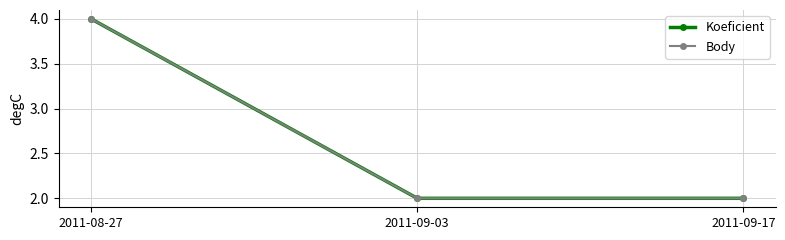

Rank the series at 2011-08-27 from lowest to highest value.

Koeficient, Body